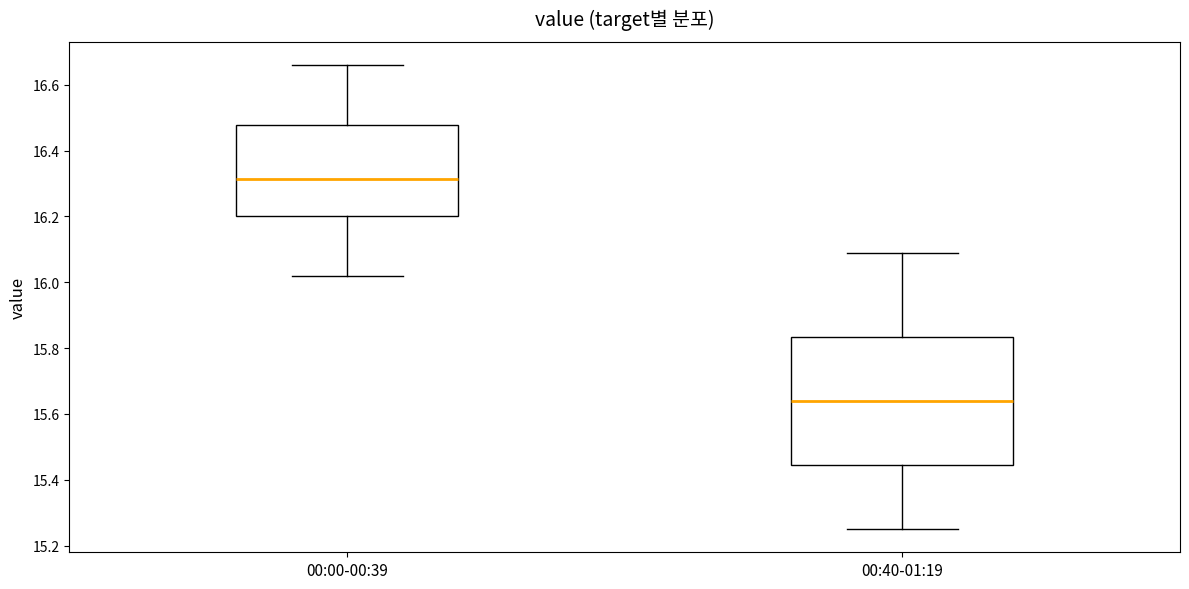

Where does the lower whisker of the box for 00:00-00:39 end on the y-axis? The values are not printed on the chart, so give them approximately, as read against the axis.

16.02